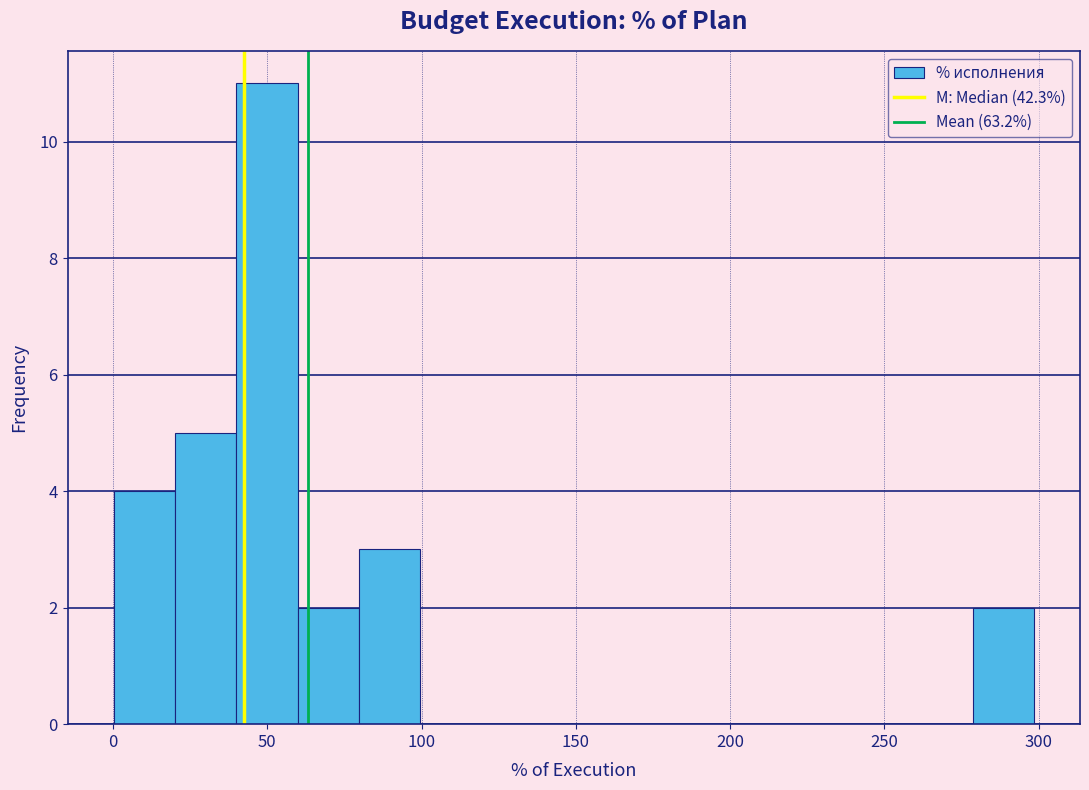

Around what value on the x-axis is the tallest bar? Give the approximate position of its centre, as read against the axis.

50